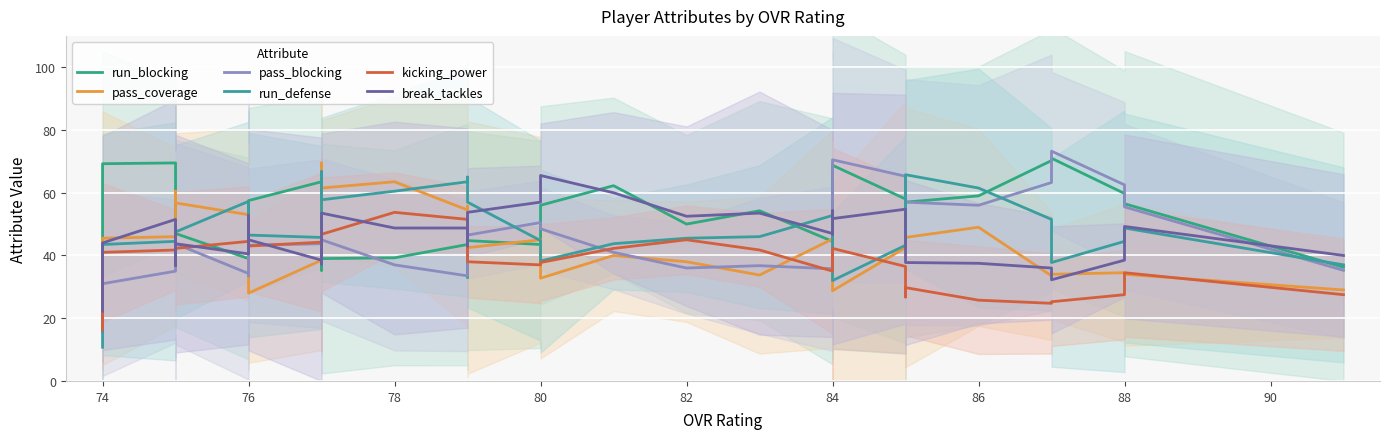

Which series has the largest total across all categories?

run_blocking